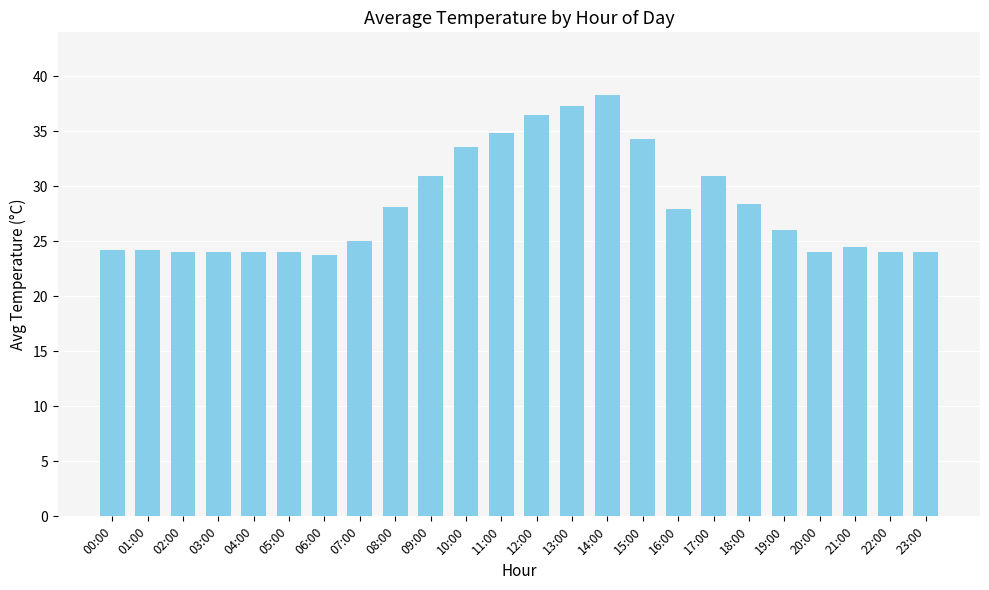

What is the average value?

28.2